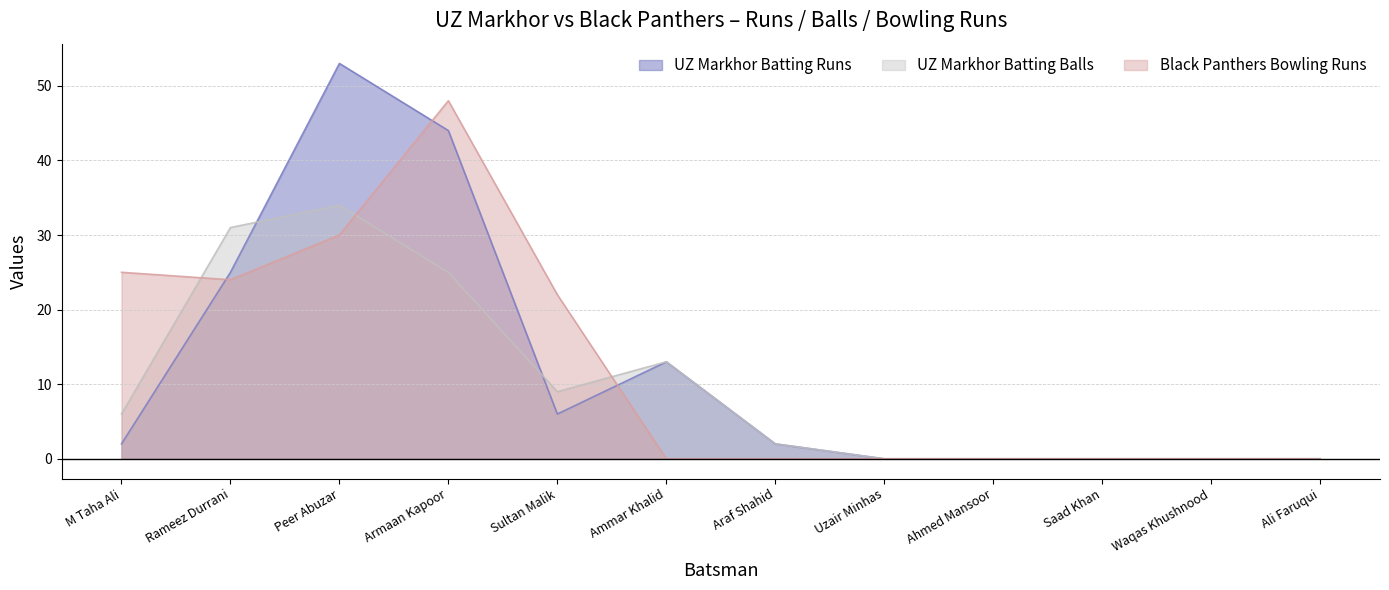

Which series has the largest range (max minus min)?

UZ Markhor Batting Runs